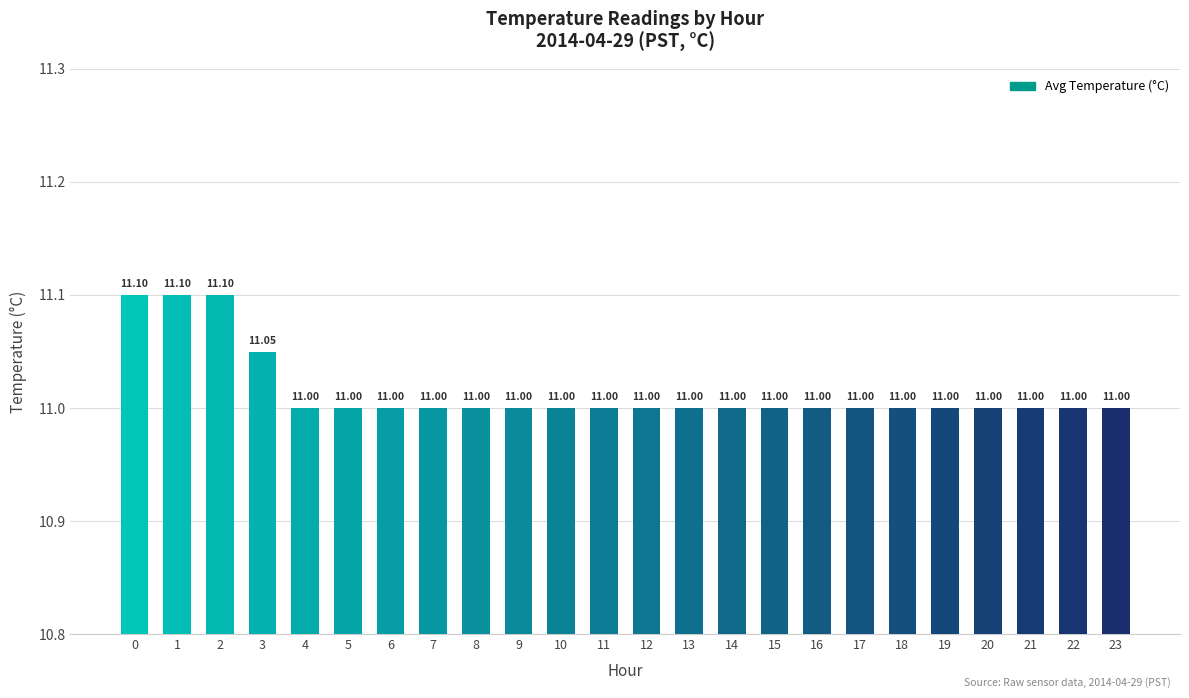

What is the difference between the second highest and minimum values?

0.1